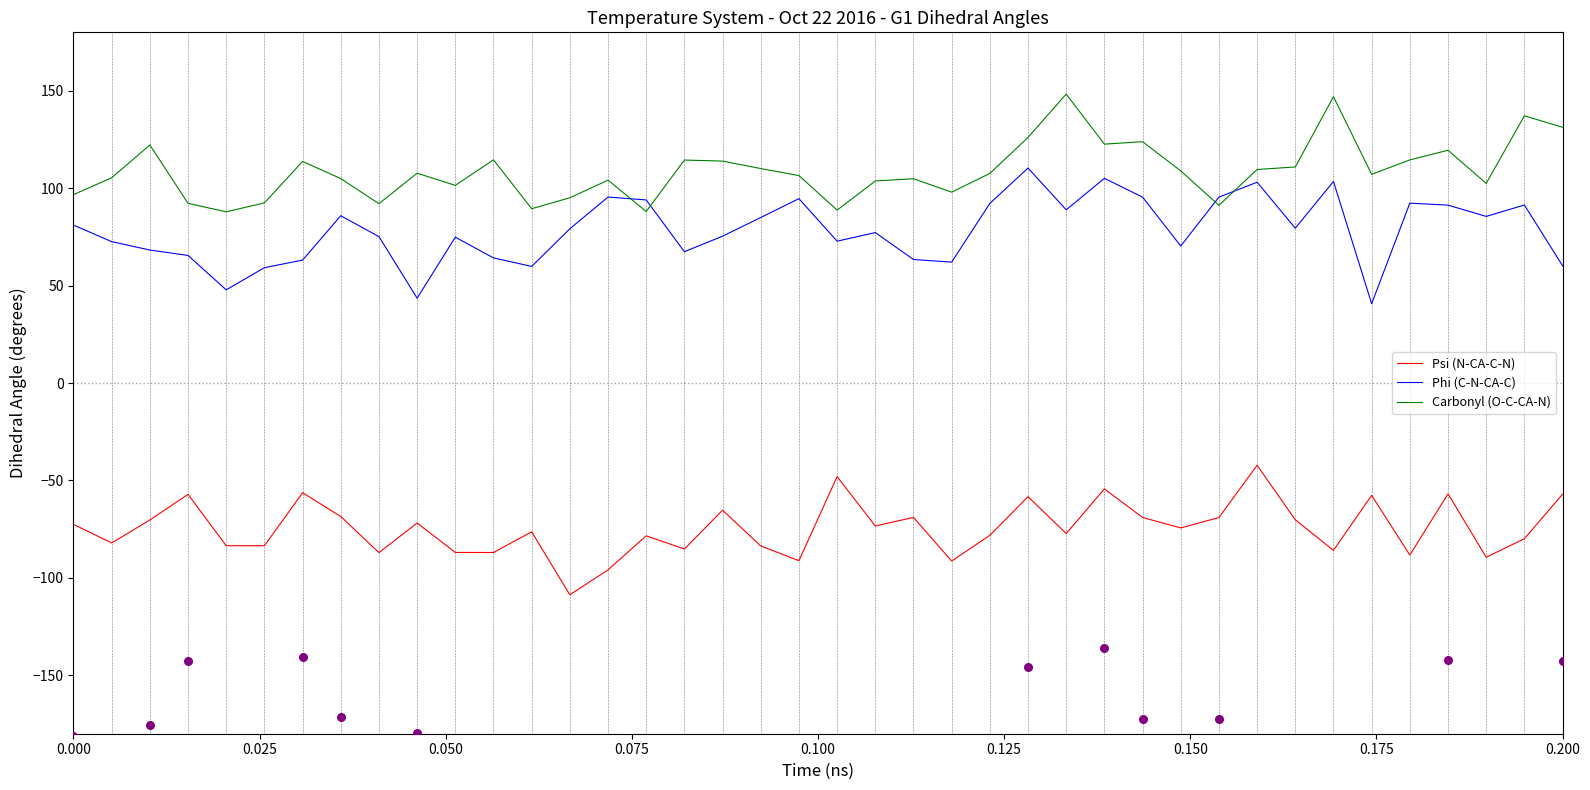

Which series has the largest total across all categories?

Carbonyl (O-C-CA-N)